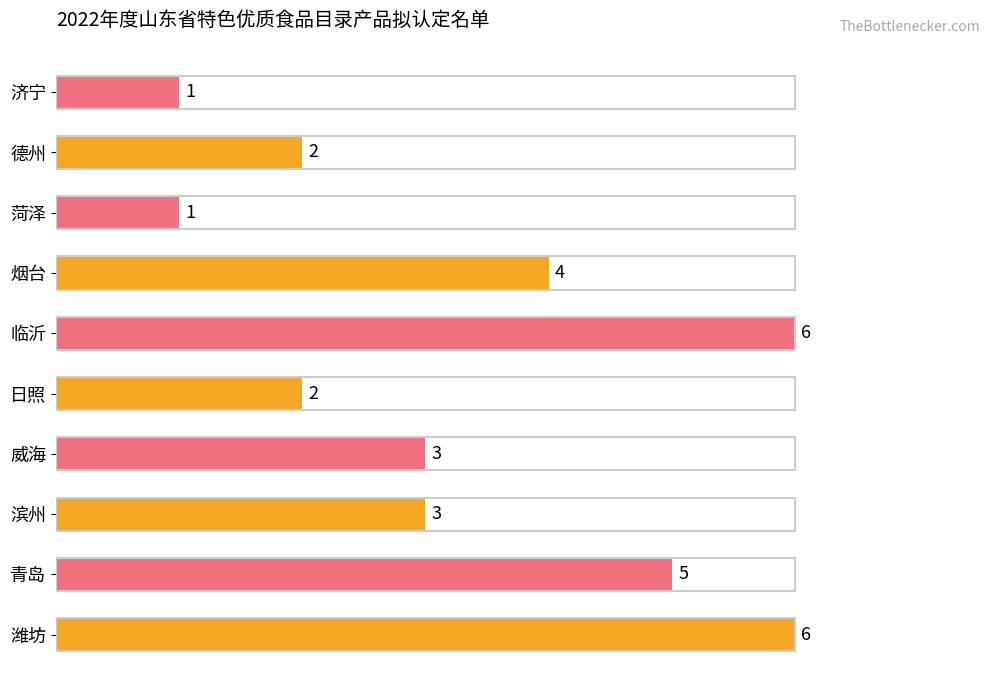

How many values are between 2 and 5?

6